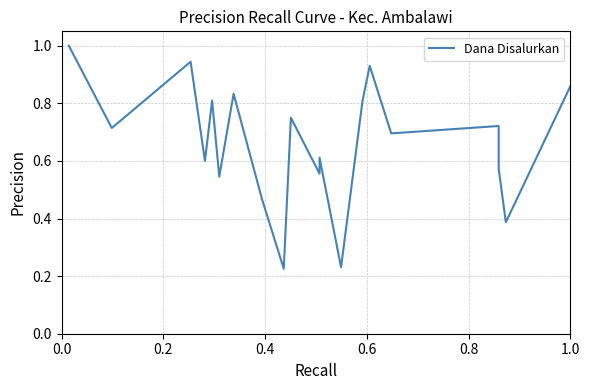

How many interior local peaks (higher than both neighbors) does the data have?

7